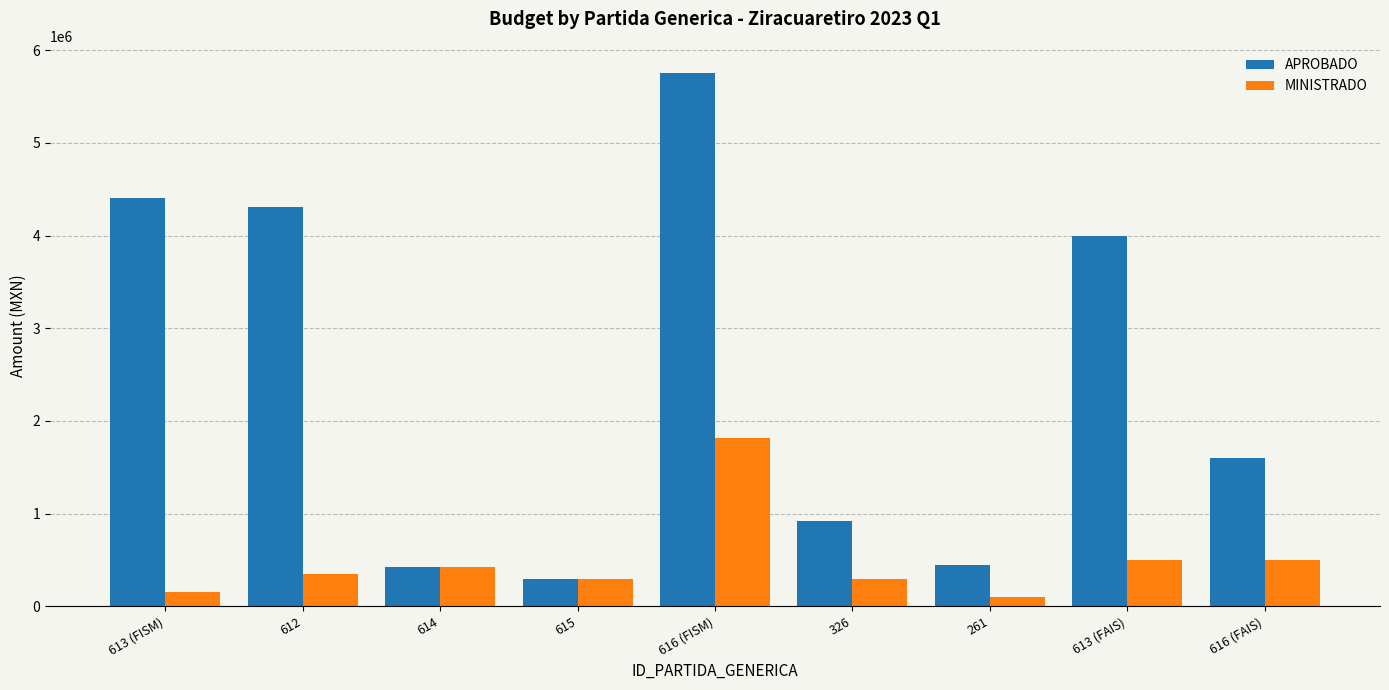

What is the approximate value of MINISTRADO at 613 (FAIS)?

500000.0